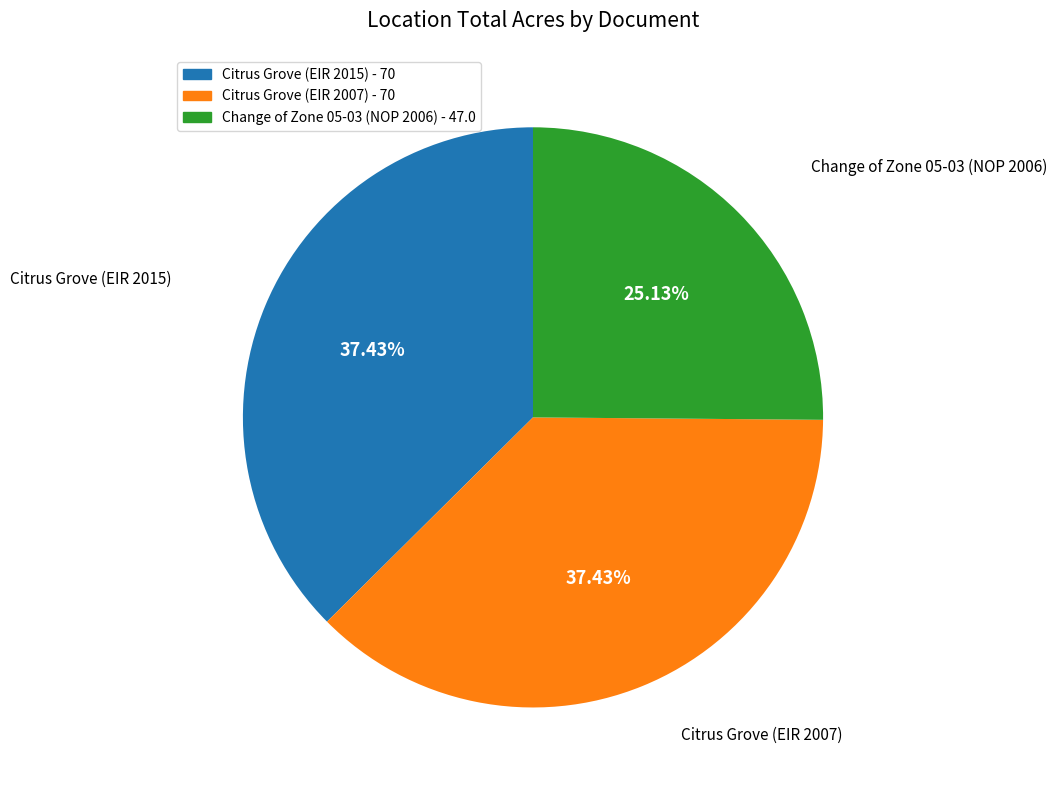

To the nearest percent, what is the average slice percentage?

33%